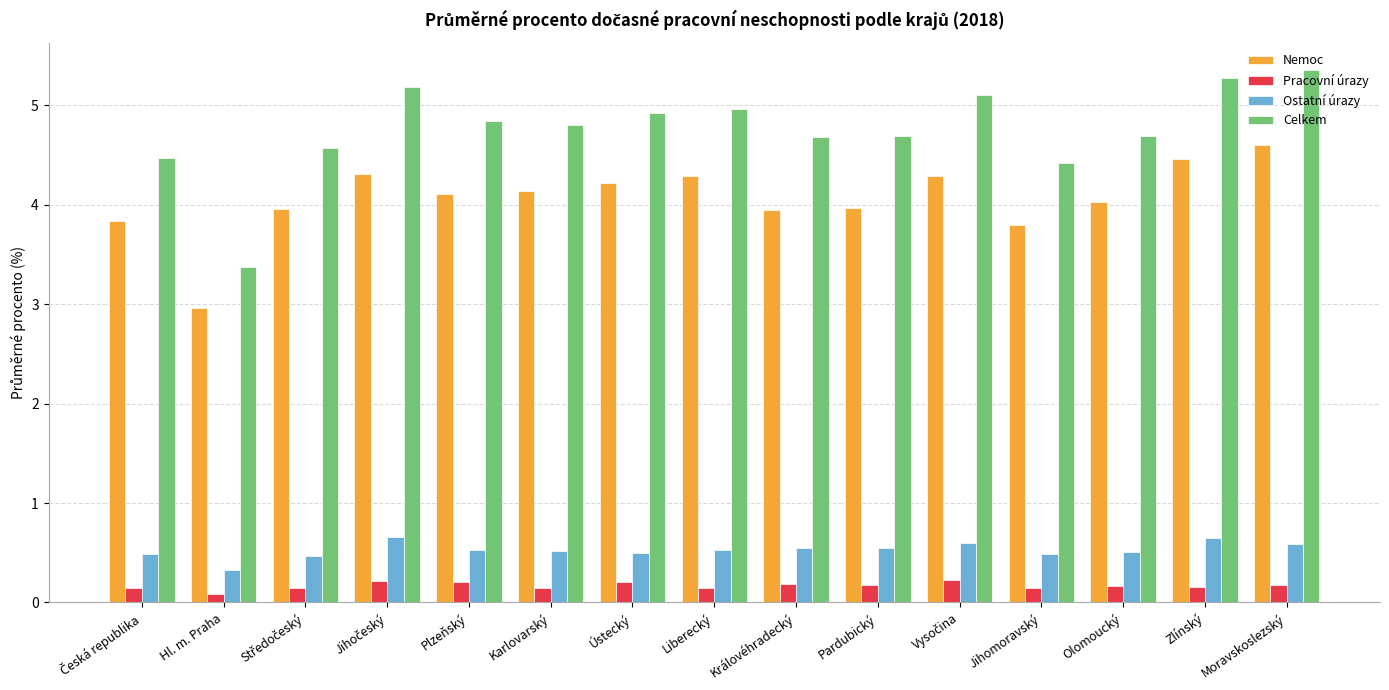

At which label does Nemoc reach its minimum?

Hl. m. Praha